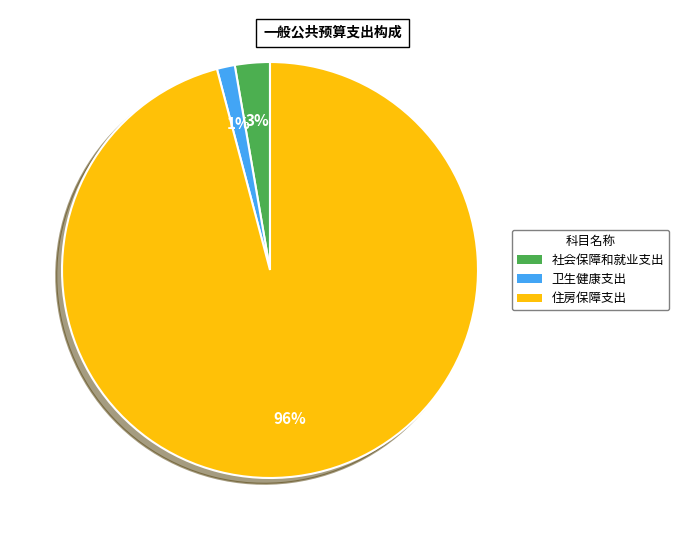

Is the sum of 住房保障支出 and 社会保障和就业支出 greater than half?

Yes